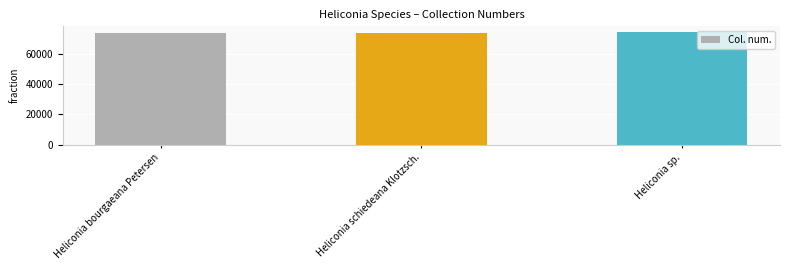

What is the smallest value displayed?

74129